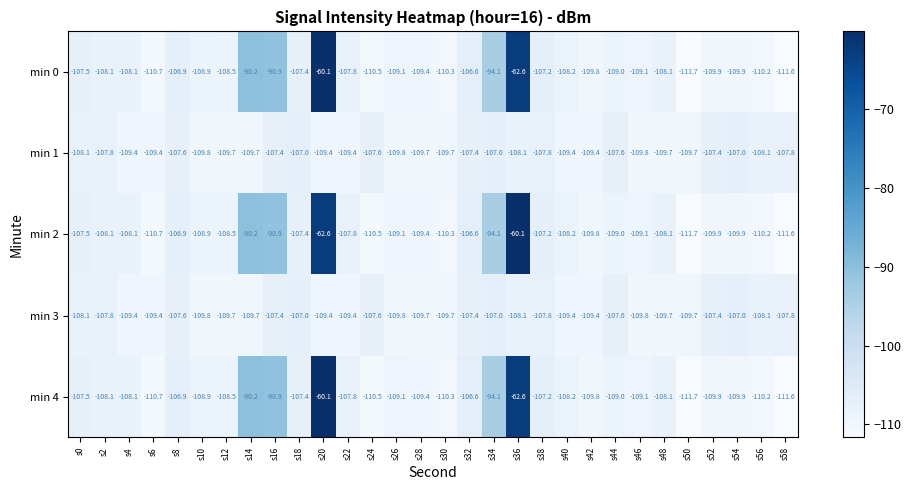

What is the difference between the min 2 values at s14 and s4?

17.9